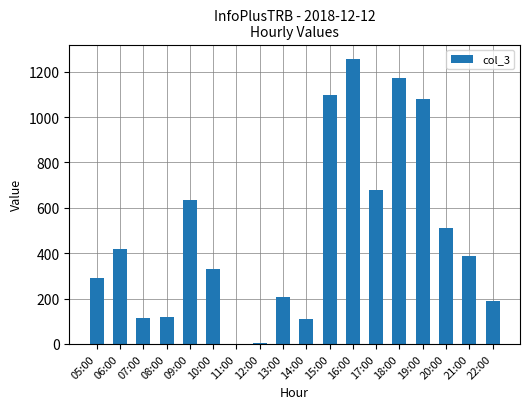

What is the maximum value shown in the chart?

1257